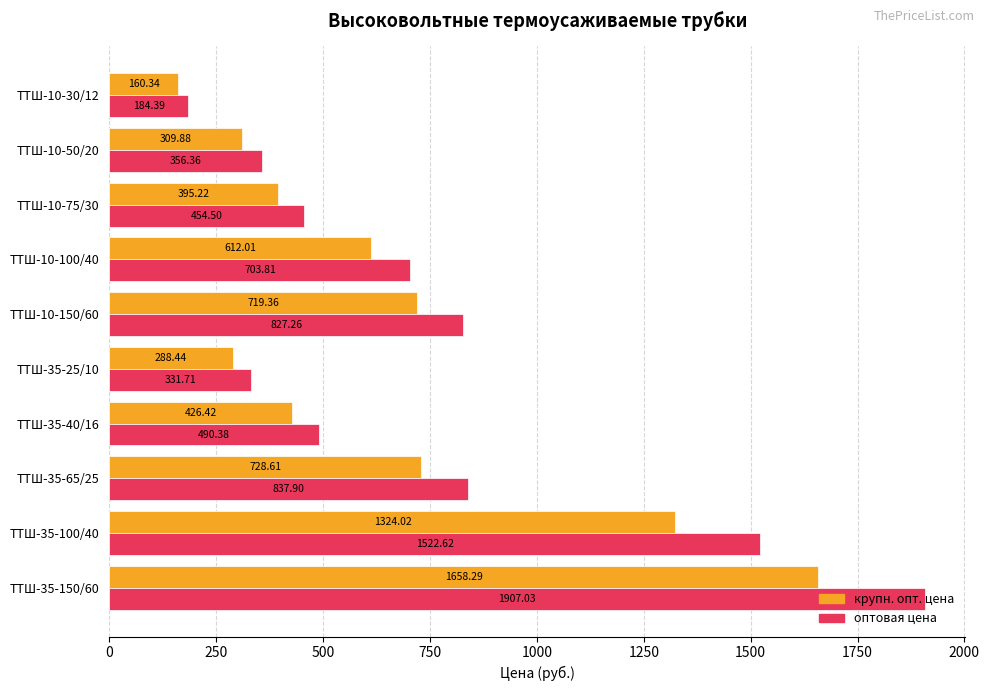

What is the maximum value shown in the chart?

1907.0